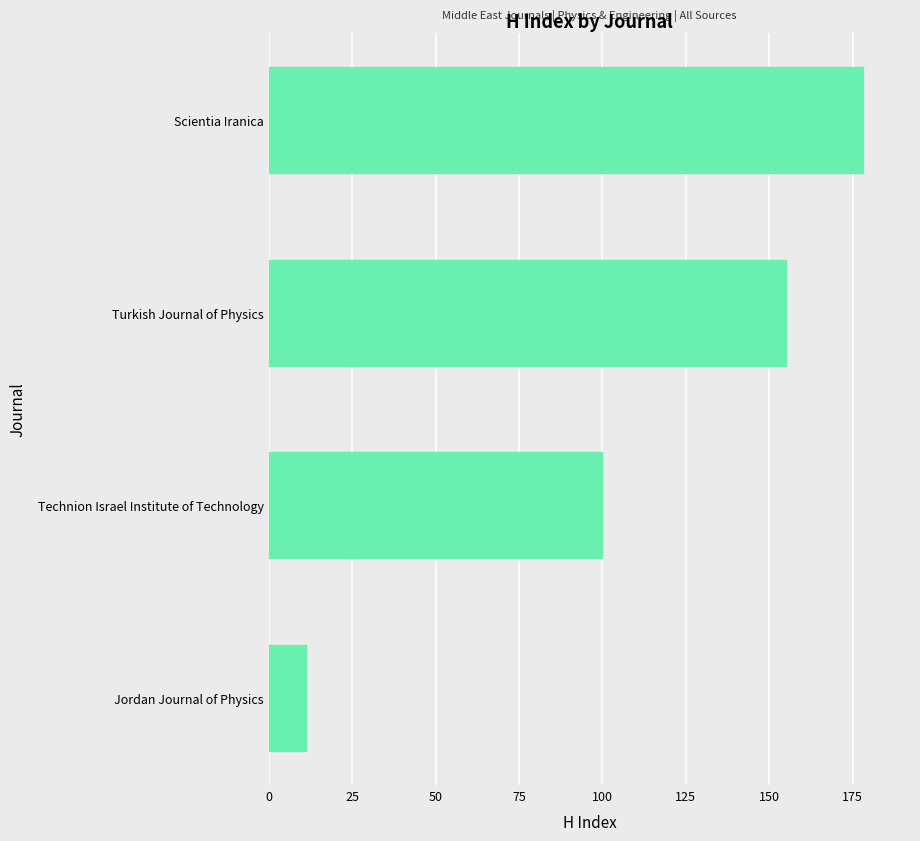

What position from the top is Jordan Journal of Physics?

4